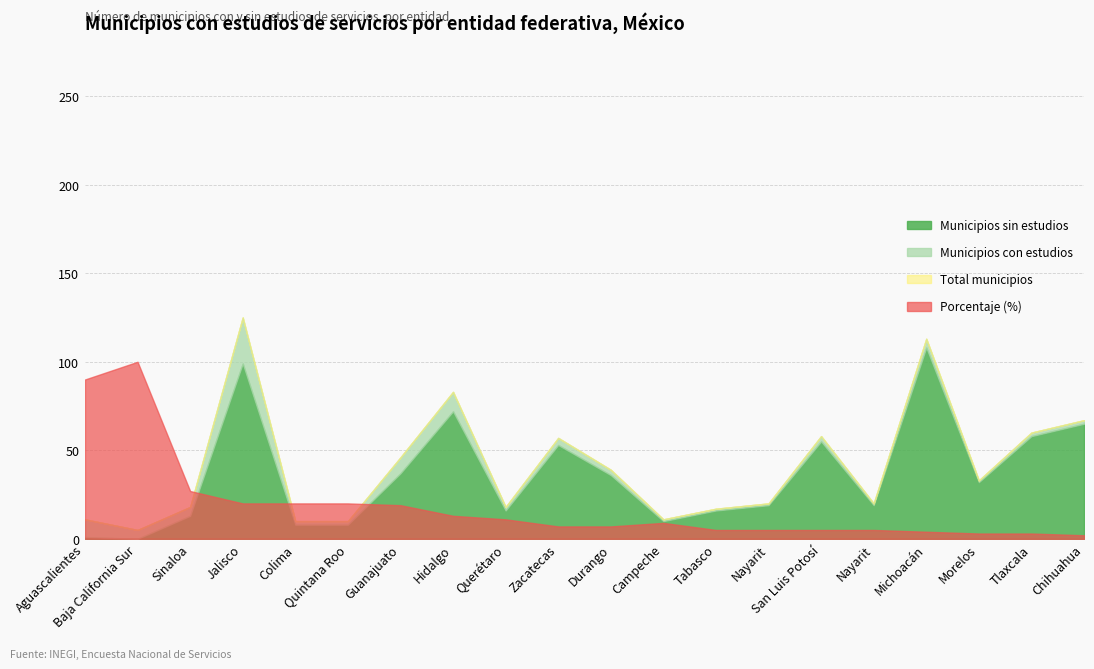

What is the average value of the Porcentaje series?

19